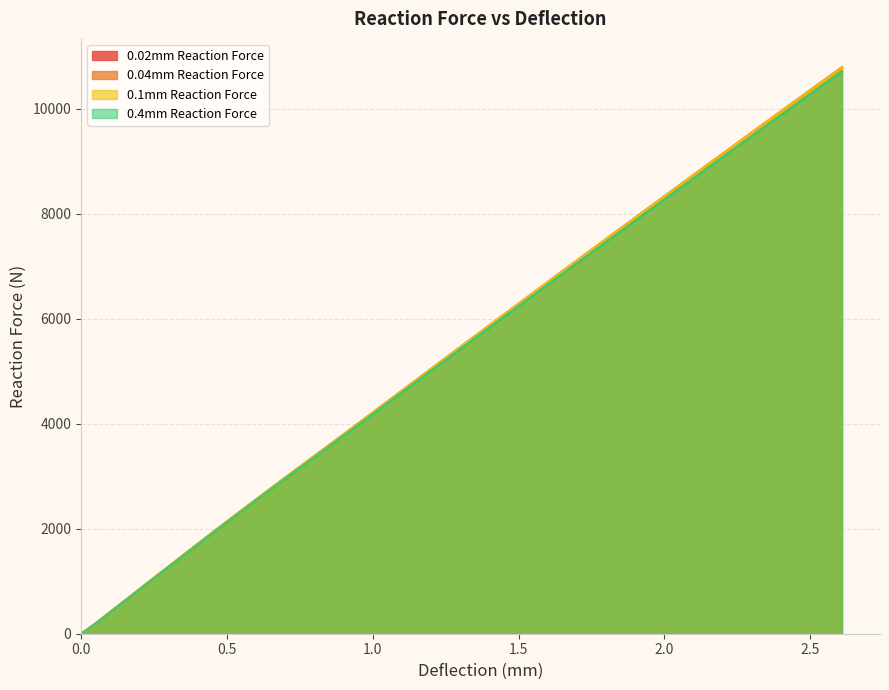

Which series has the largest range (max minus min)?

0.02mm Reaction Force